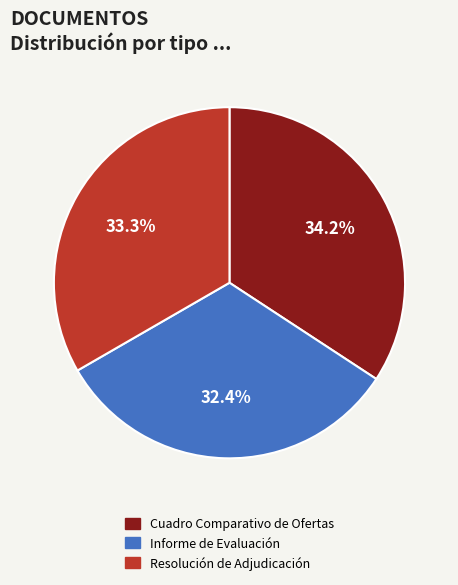

To the nearest percent, what portion does Cuadro Comparativo de Ofertas represent?

34%